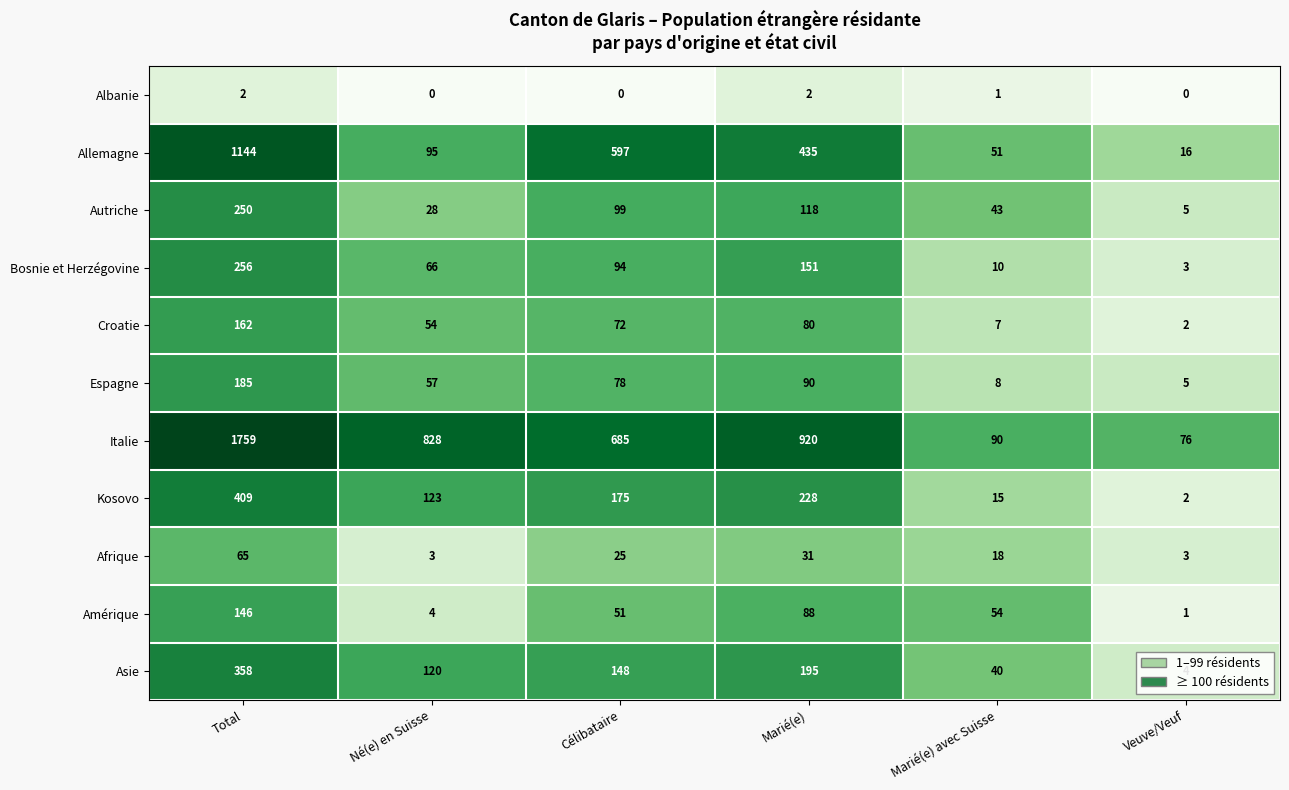

How many distinct data groups are displayed?

11